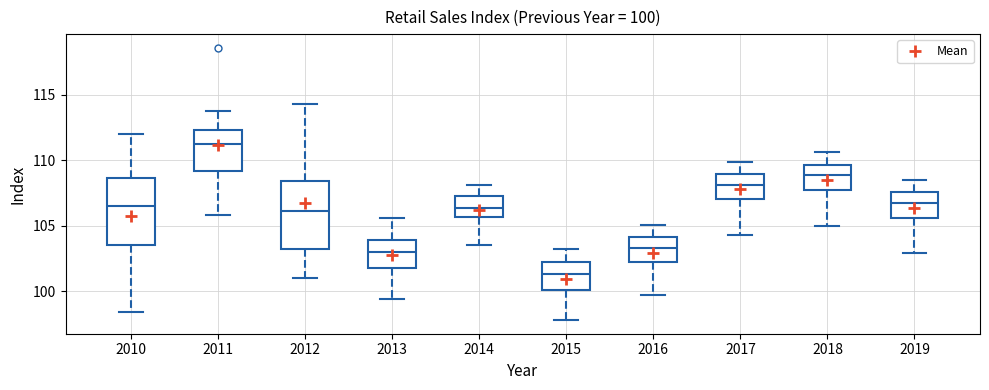

Which box's median line is the lowest?

2015